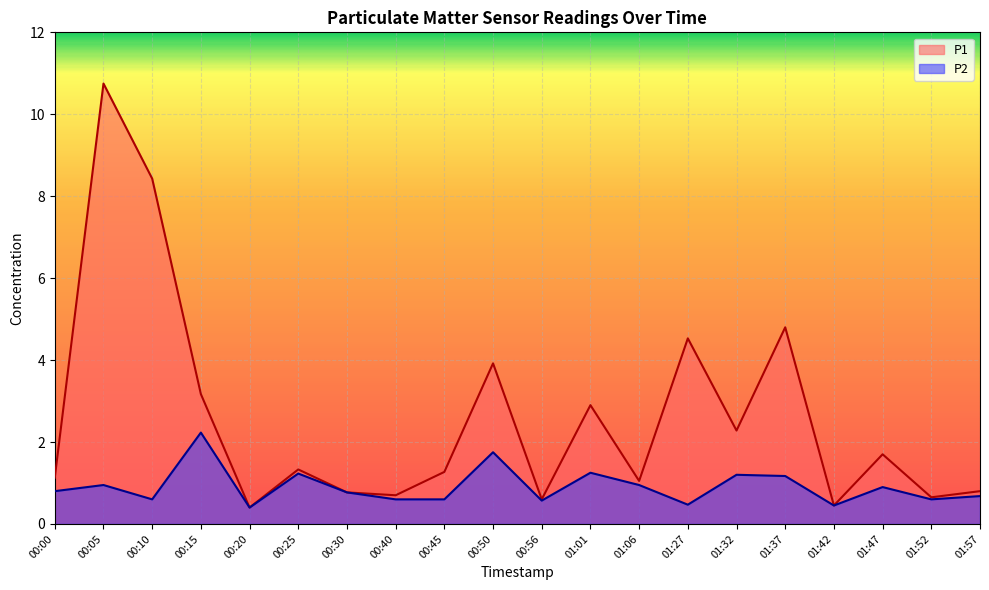

What is the label of the 13th point from the left?

01:06